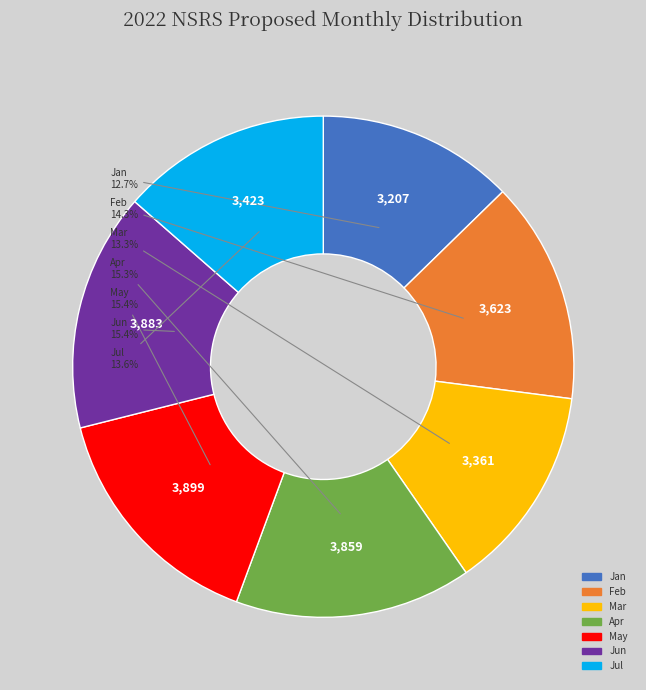

The Jul slice represents 7% of the pie. True or false?

False